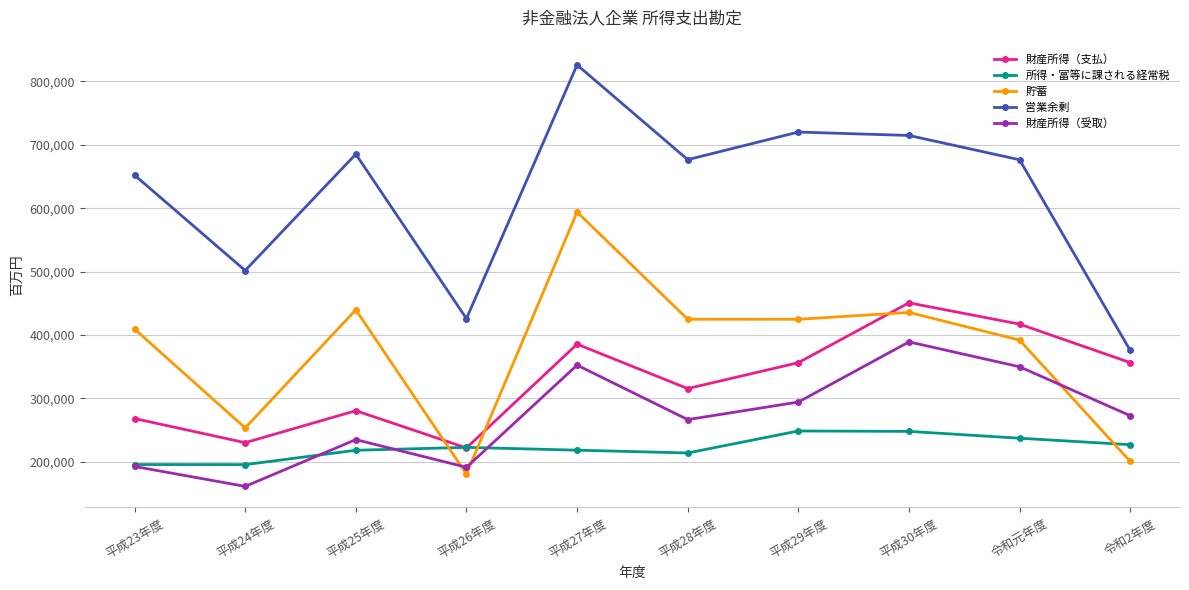

What is the value of the 営業余剰 point at the 1st from the left?

652090